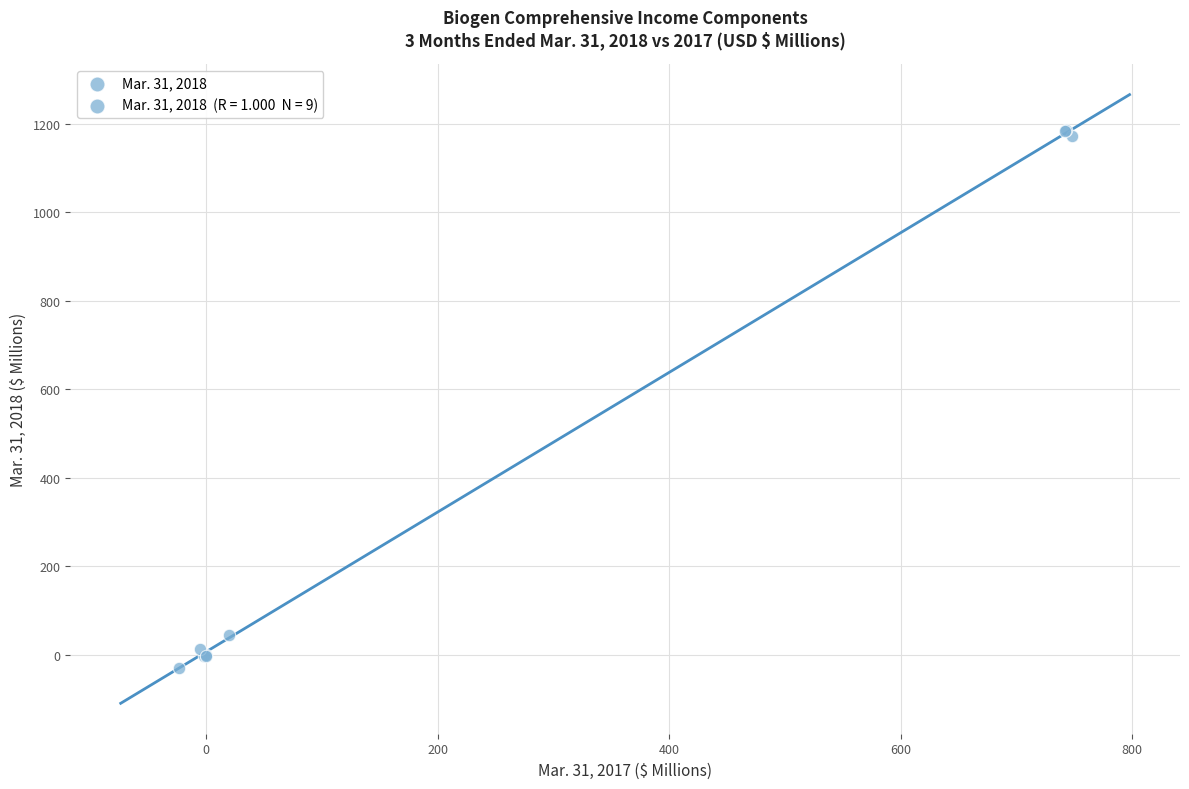

What Y value in the scatter plot is closest to 578?

44.7